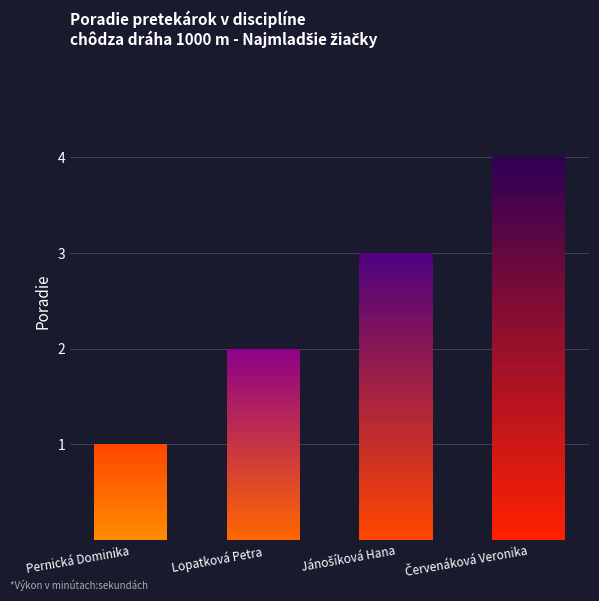

How many values are between 2 and 4?

3